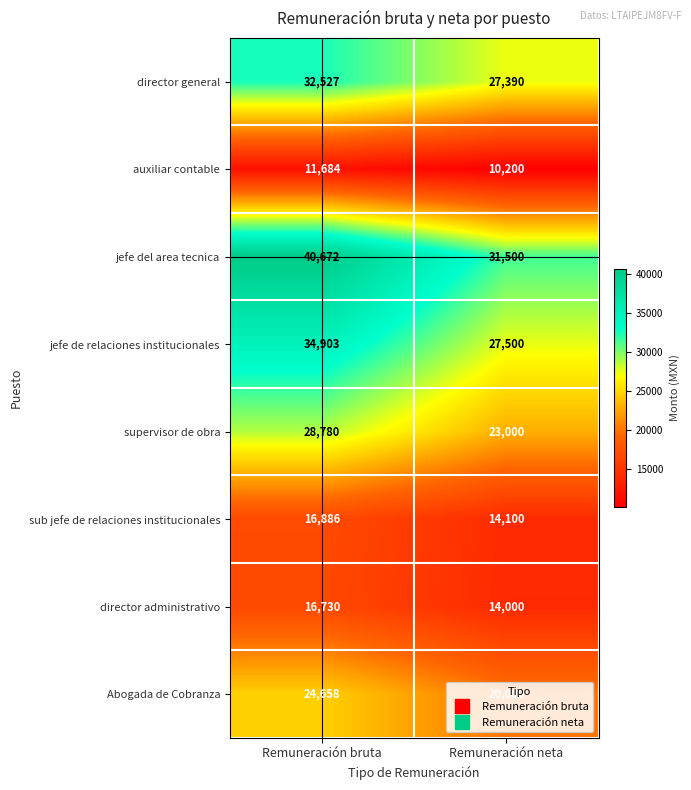

Is it true that jefe de relaciones institucionales equals 34903 at Remuneración bruta?

True